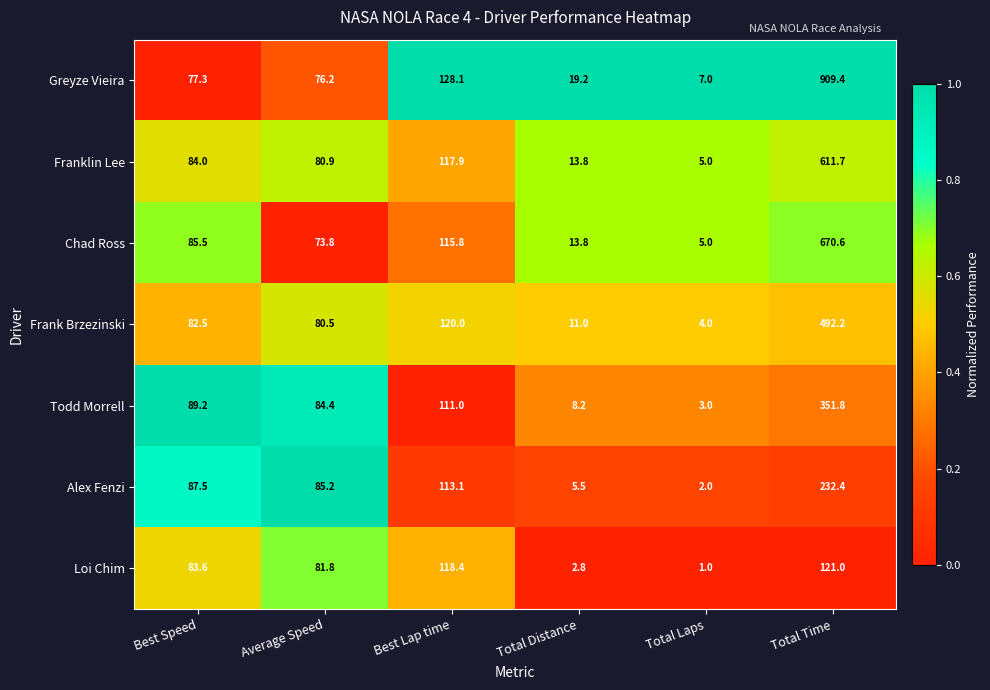

List the labels in order of Todd Morrell value, largest first.

Total Time, Best Lap time, Best Speed, Average Speed, Total Distance, Total Laps